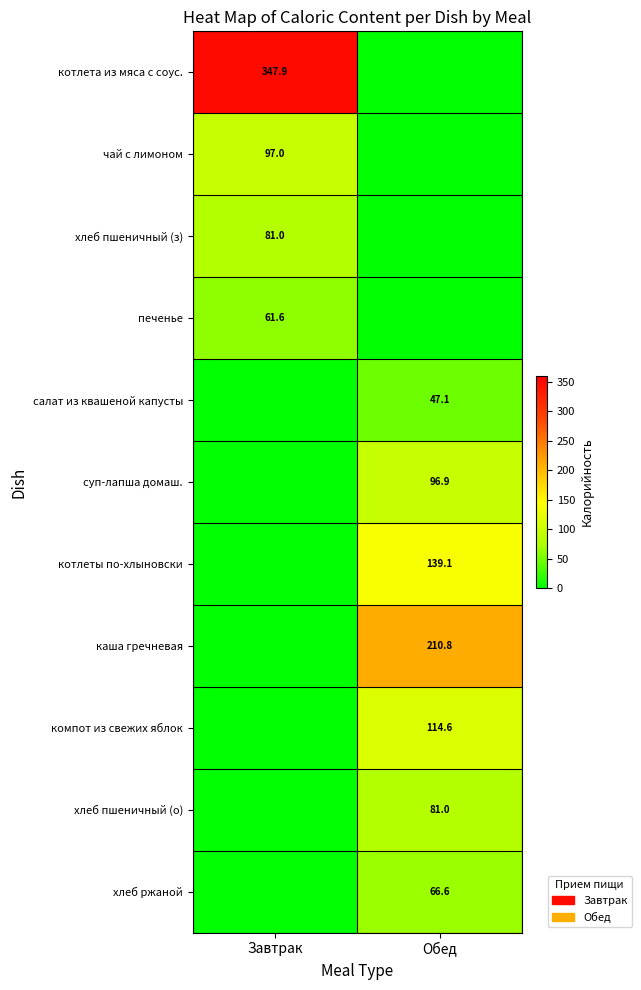

Is it true that компот из свежих яблок equals 114.6 at Обед?

True